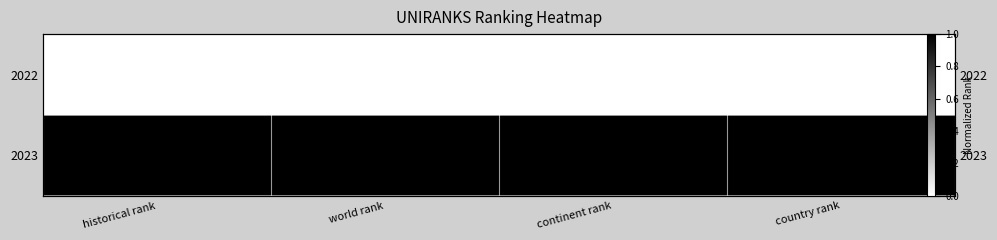

At how many categories does at least one series exceed 0?

4